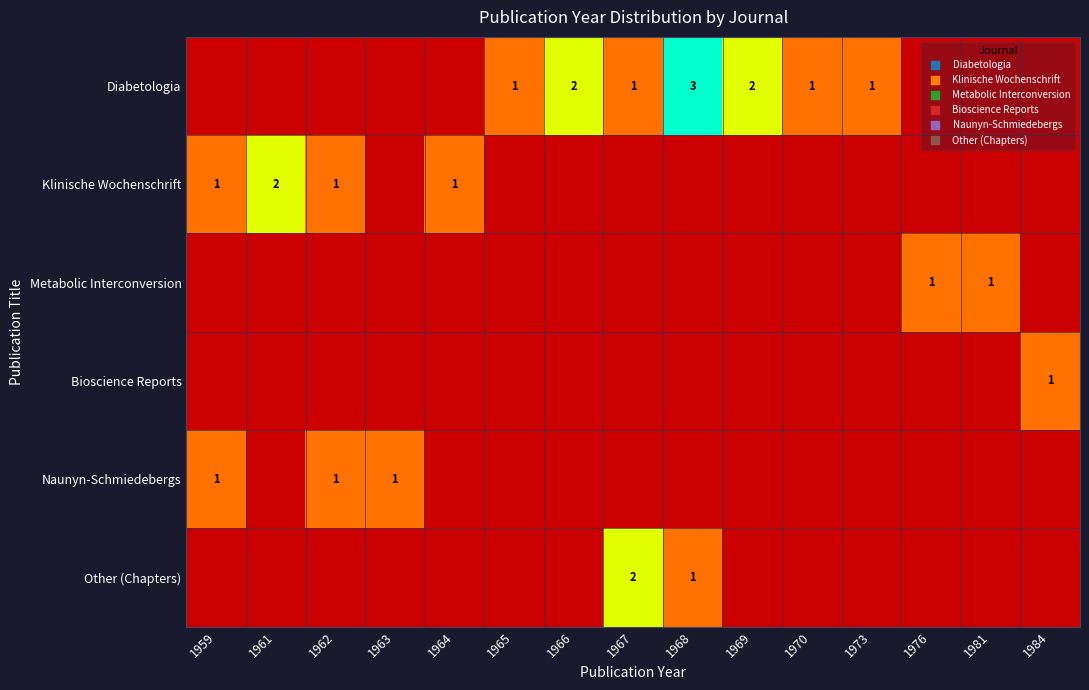

Which series has the largest range (max minus min)?

Diabetologia